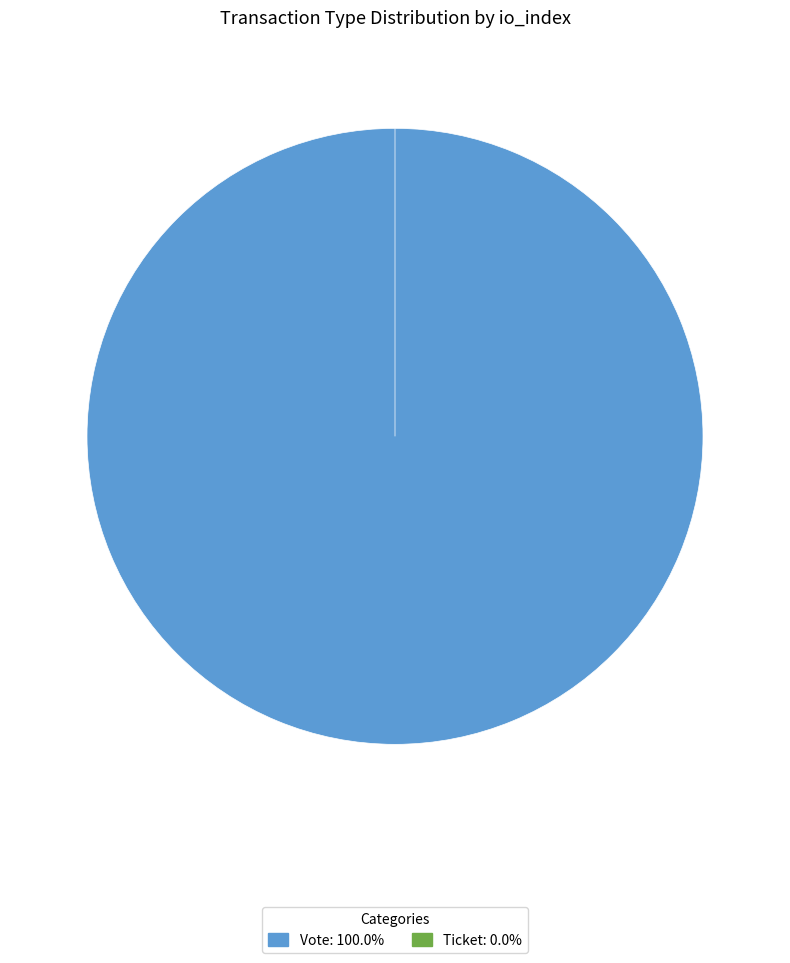

Is it true that Vote is 100% of the pie?

True